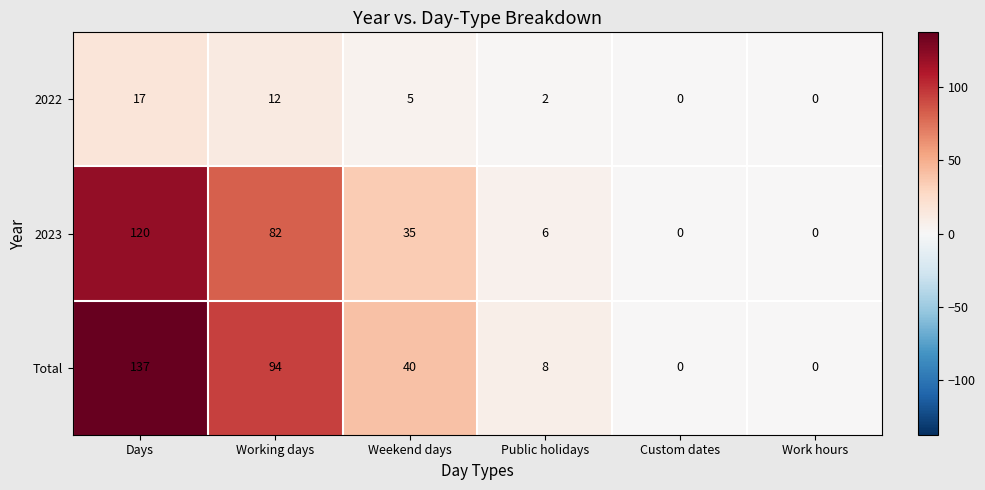

Count the number of data series in this chart.

3